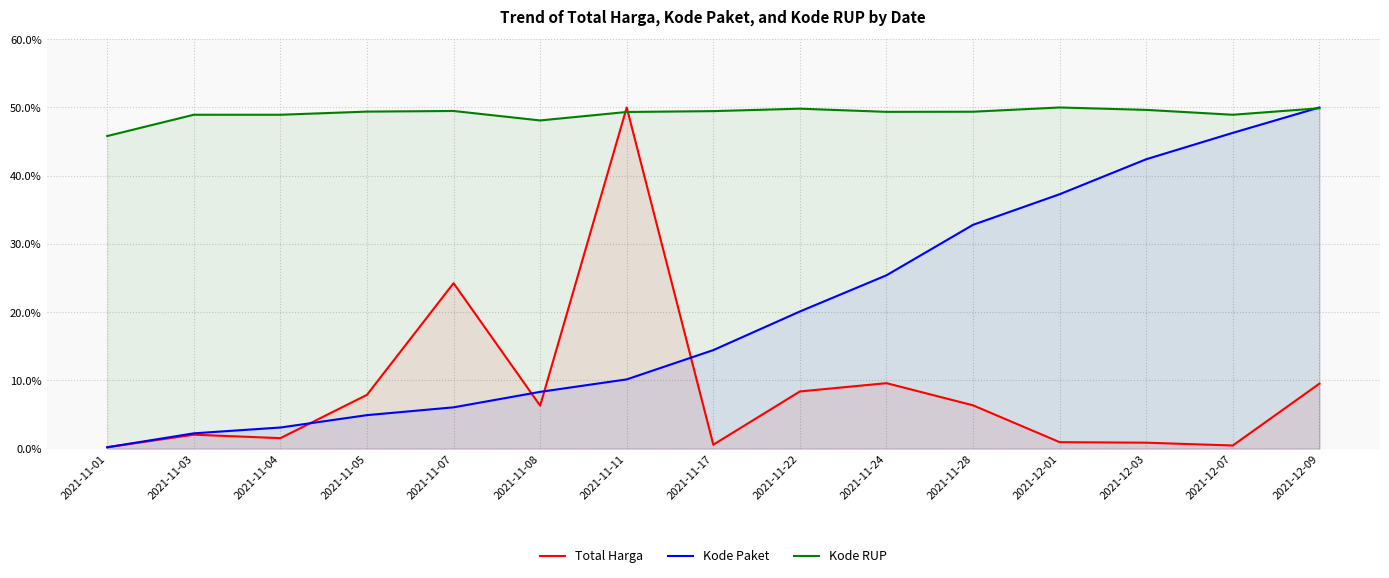

Where does the Kode Paket series first go above 14?

2021-11-17